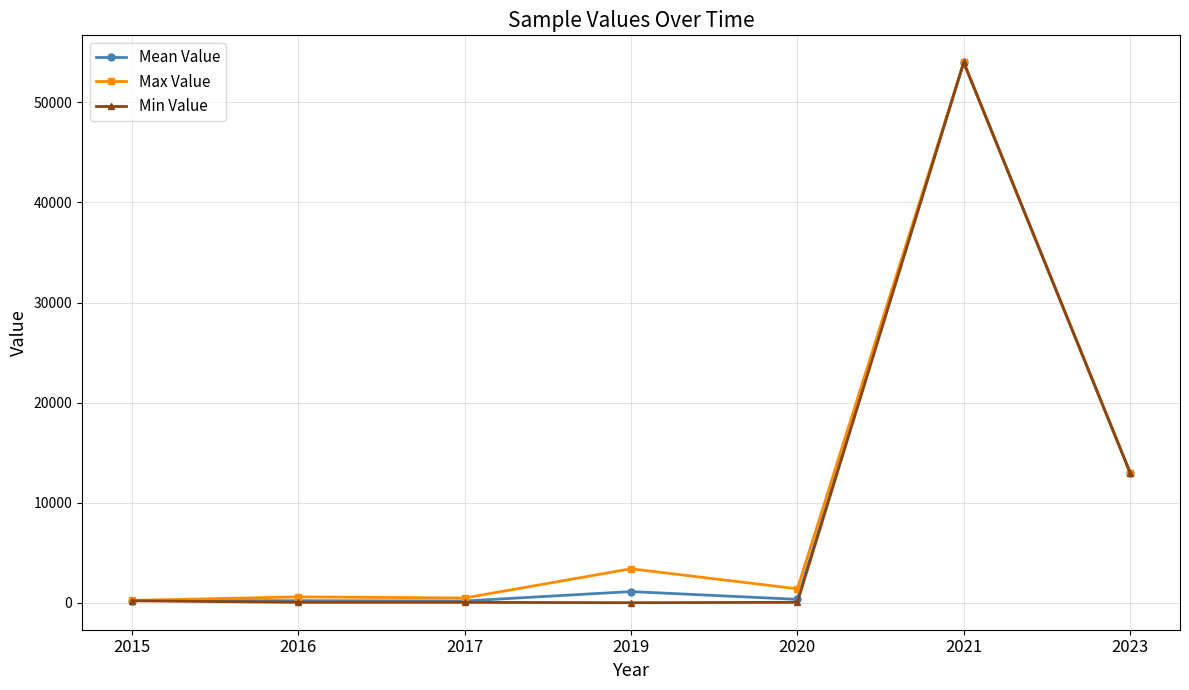

Which series has the widest spread of values?

Min Value